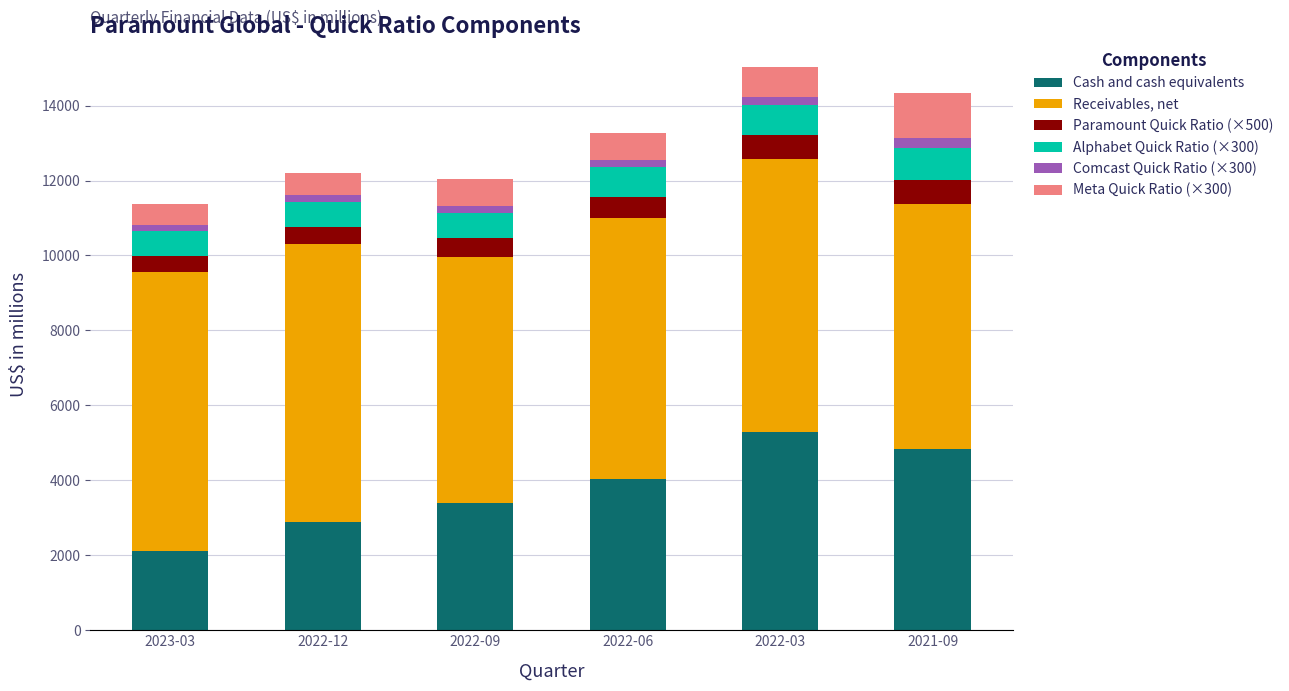

At which label does Cash and cash equivalents reach its peak?

2022-03